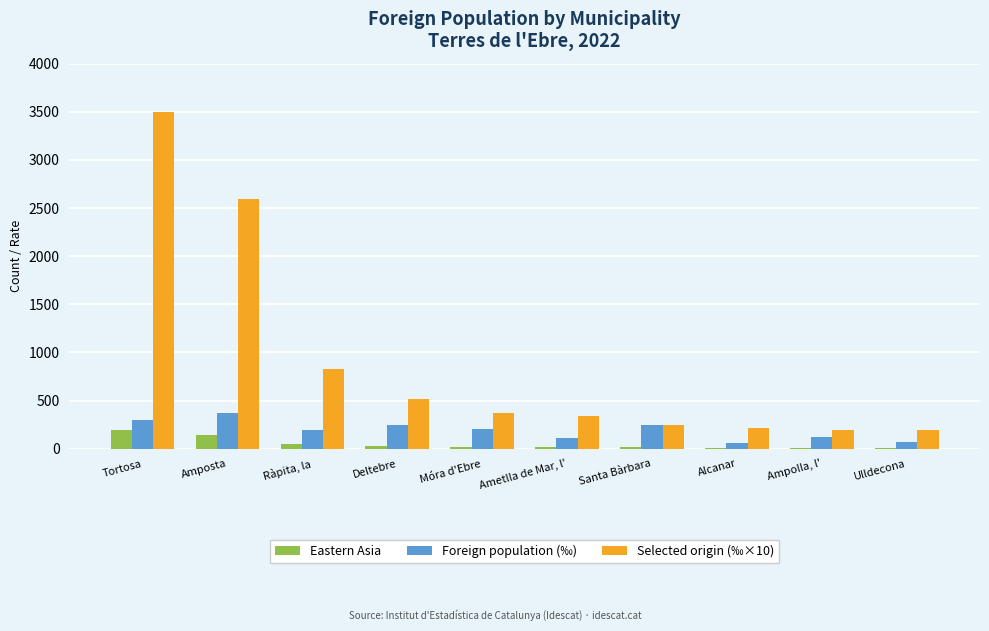

At which label does Eastern Asia reach its peak?

Tortosa